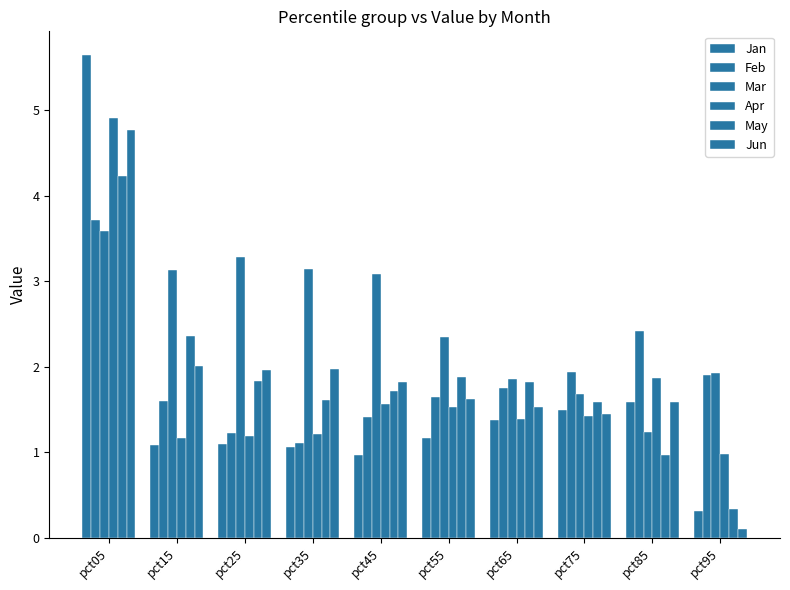

What is the difference between the maximum and minimum values in the Jan series?

5.3